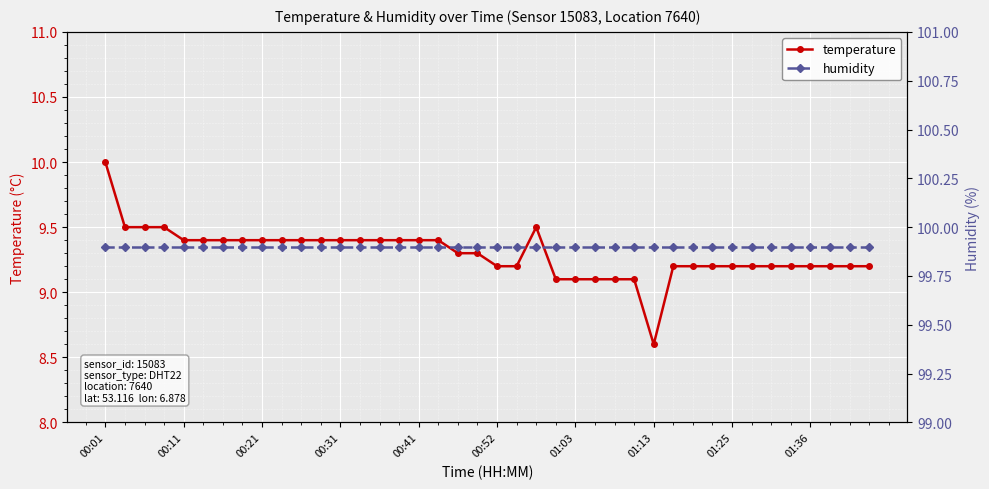

How many data points in temperature are above 9?

39